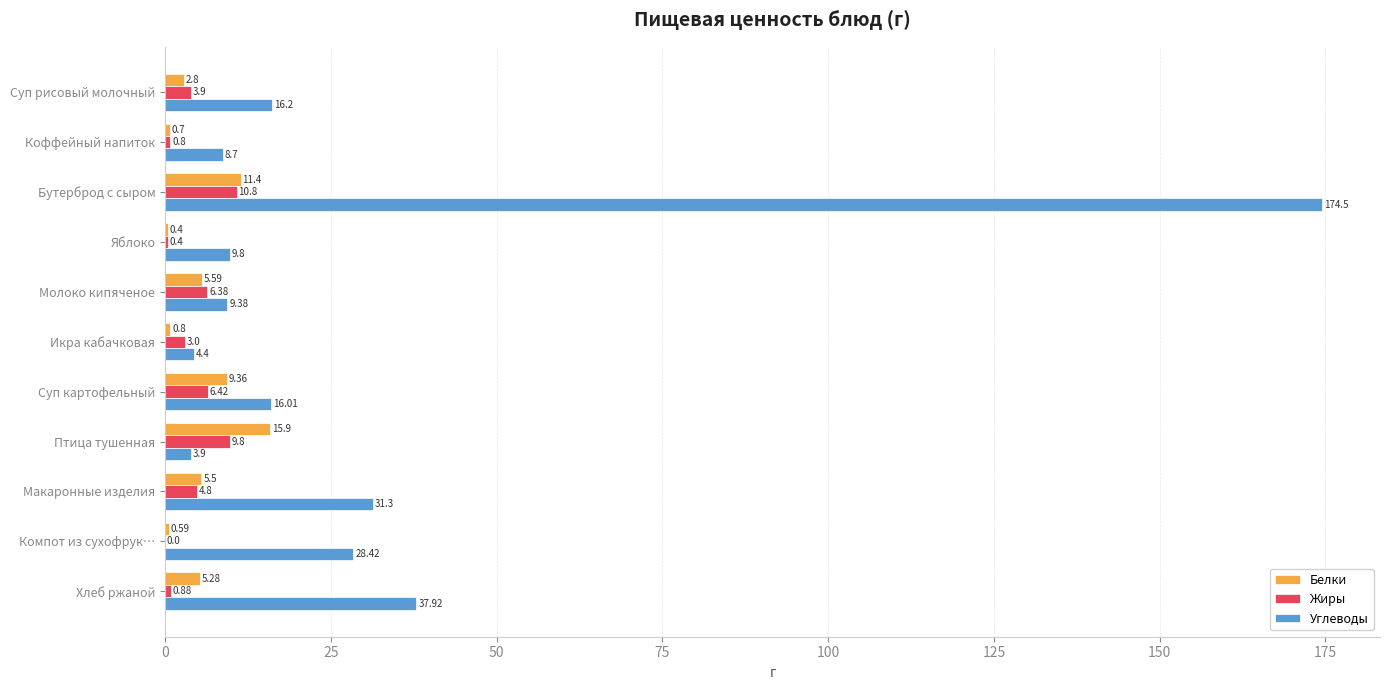

Which category has the highest value across all series?

Бутерброд с сыром